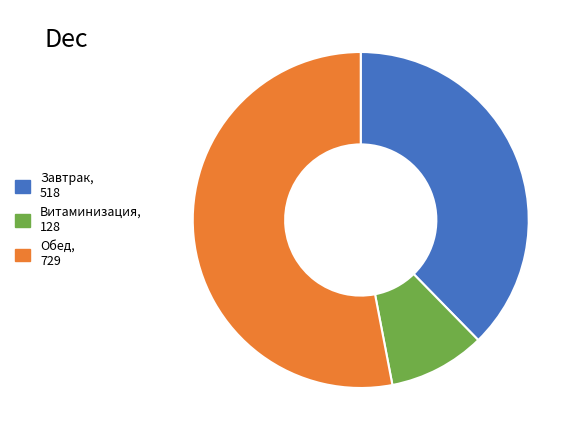

Is there any slice that represents more than half of the pie?

Yes